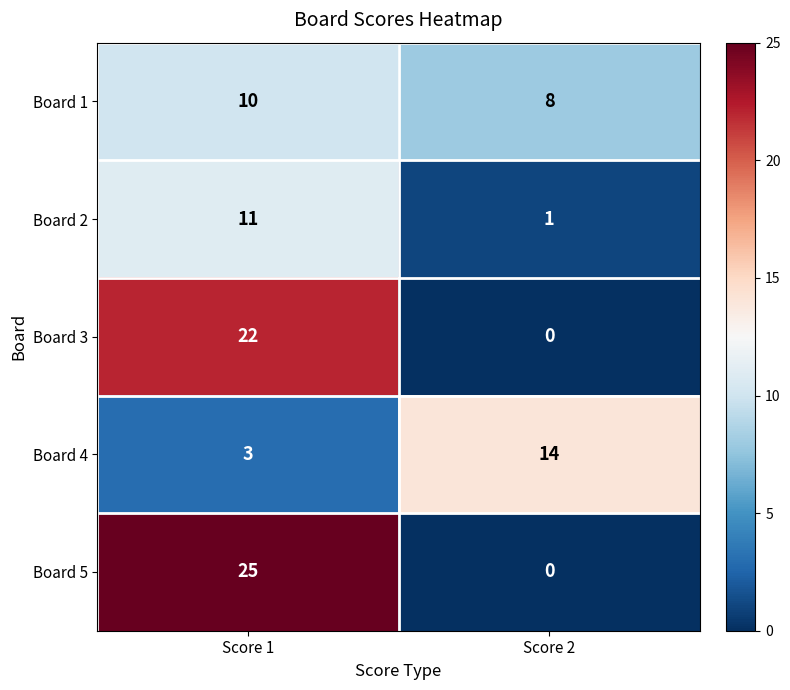

How many categories are shown in the chart?

2